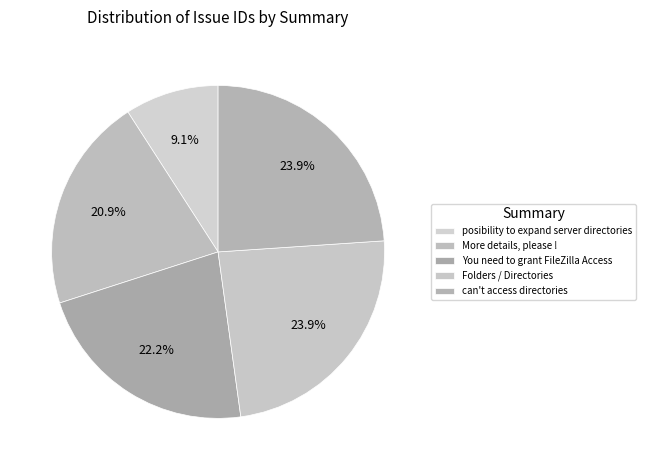

Combined, do posibility to expand server directories and Folders / Directories account for over 50%?

No